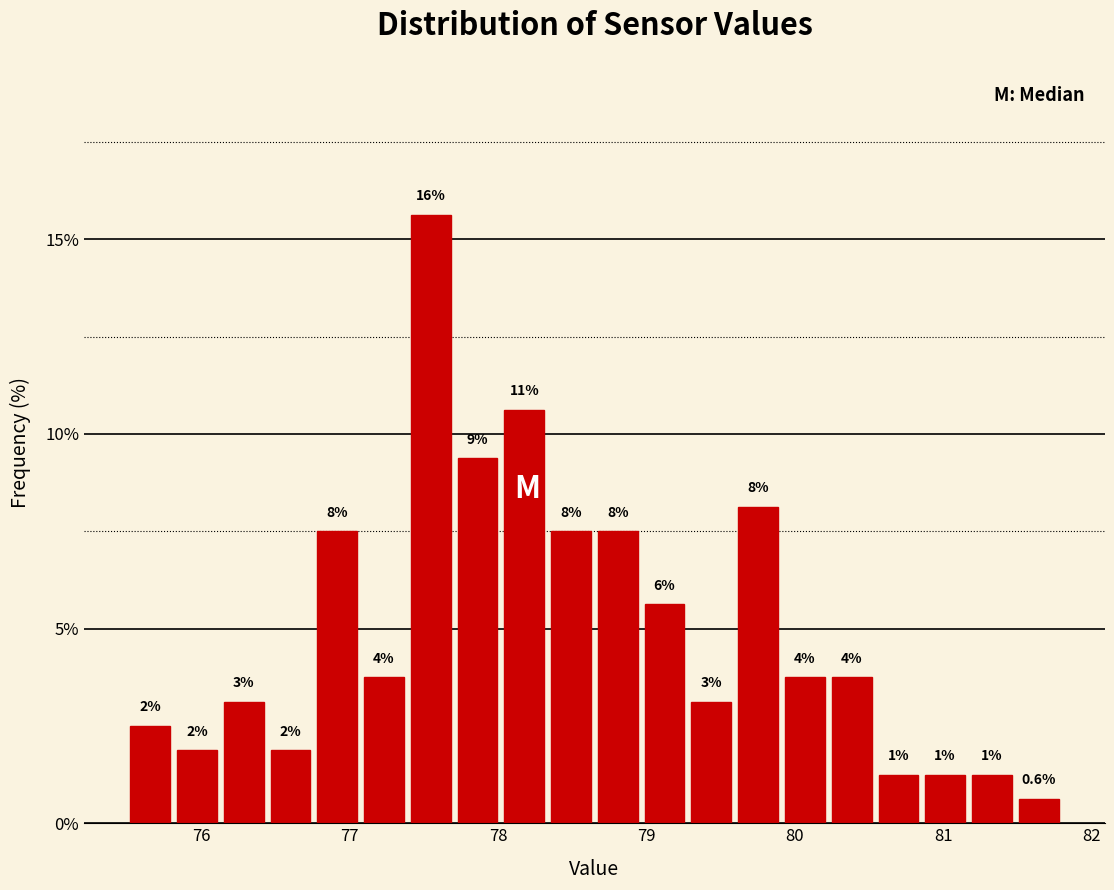

Around what value on the x-axis is the tallest bar? Give the approximate position of its centre, as read against the axis.

77.5